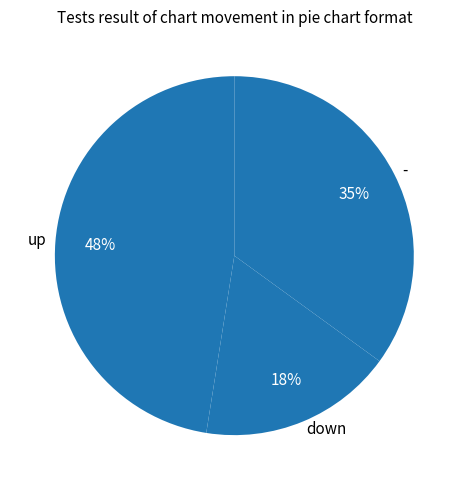

Which has a higher value, down or up?

up